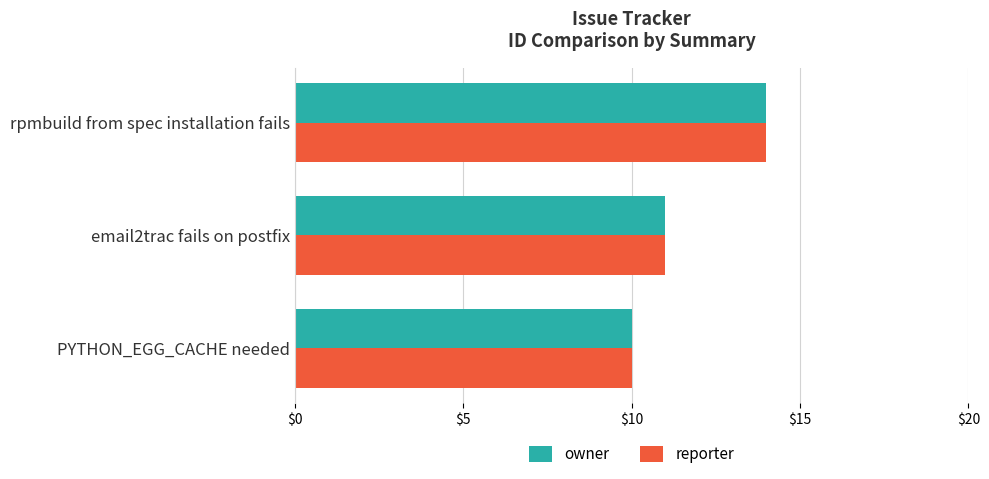

What is the difference between the maximum and minimum values in the reporter series?

4